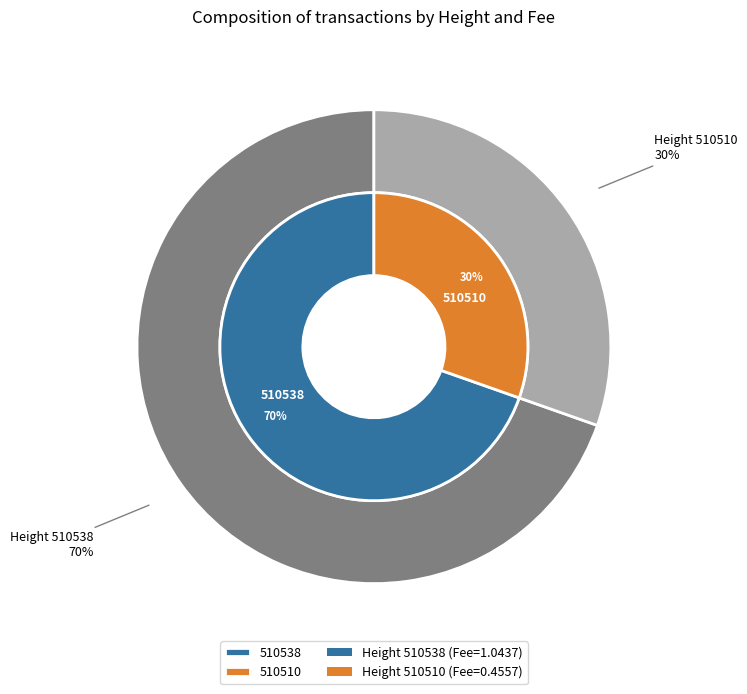

Count the number of slices in the pie.

2